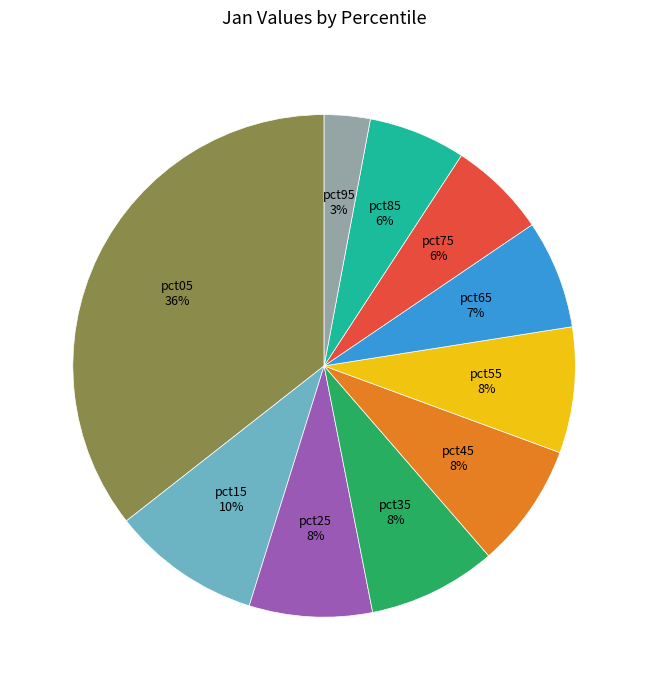

Does pct55 represent more than half of the total?

No